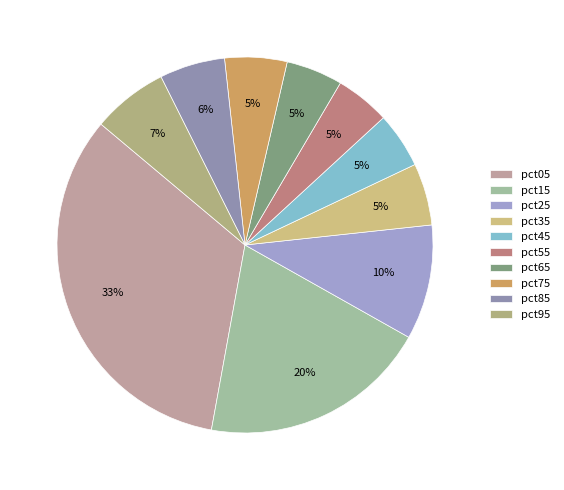

To the nearest percent, what percentage of the pie is pct25?

10%